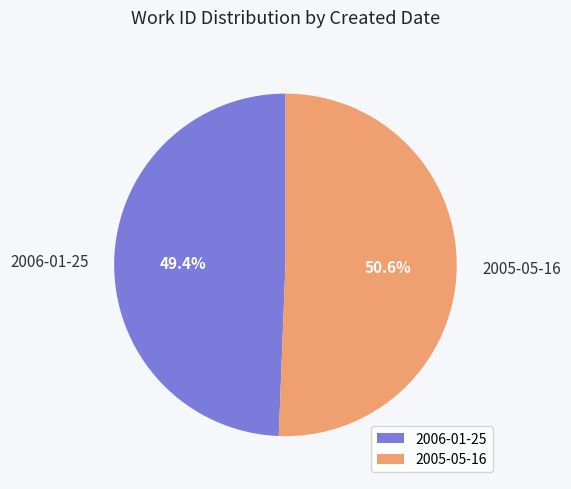

Rank the categories by value from lowest to highest.

2006-01-25, 2005-05-16